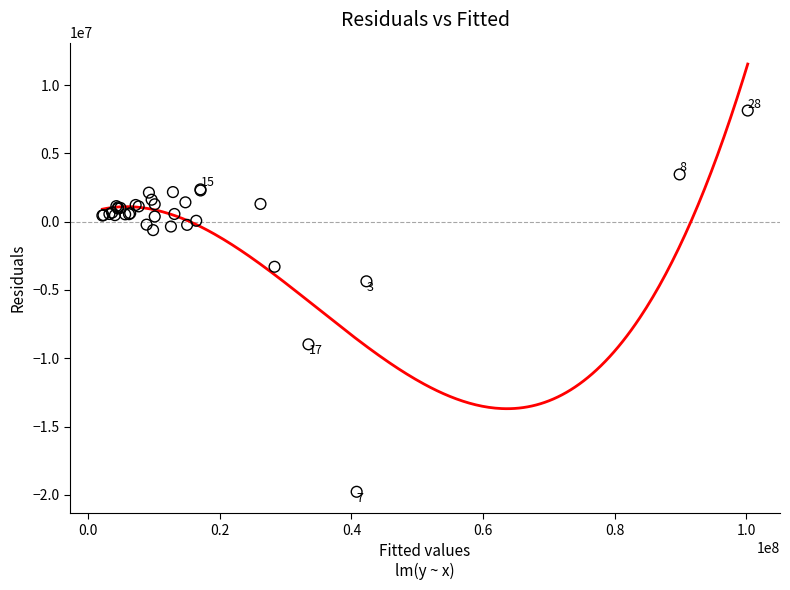

What Y value in the scatter plot is closest to -5823551?

-4370199.2